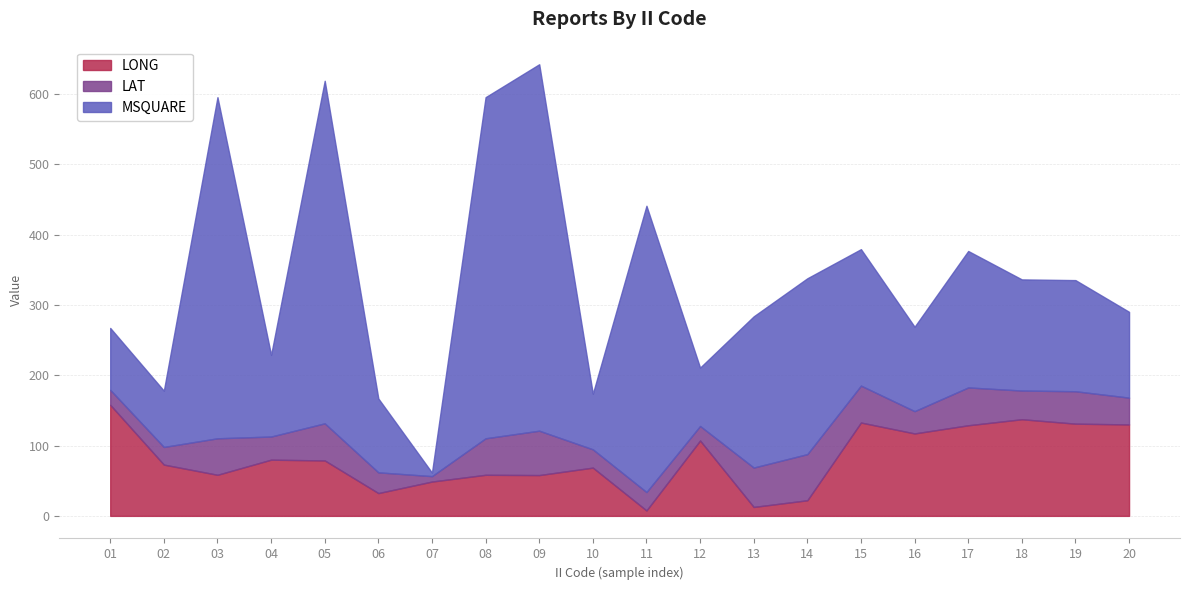

Is it true that MSQUARE equals 710.6 at 05?

False